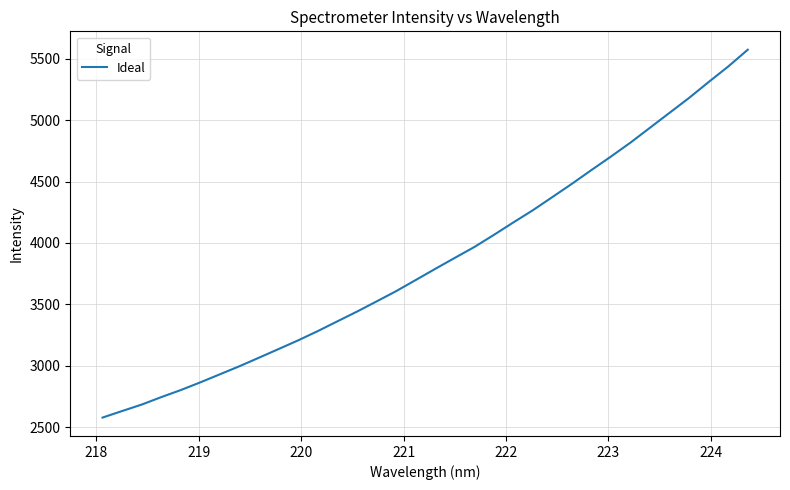

How many lines are shown in the chart?

1